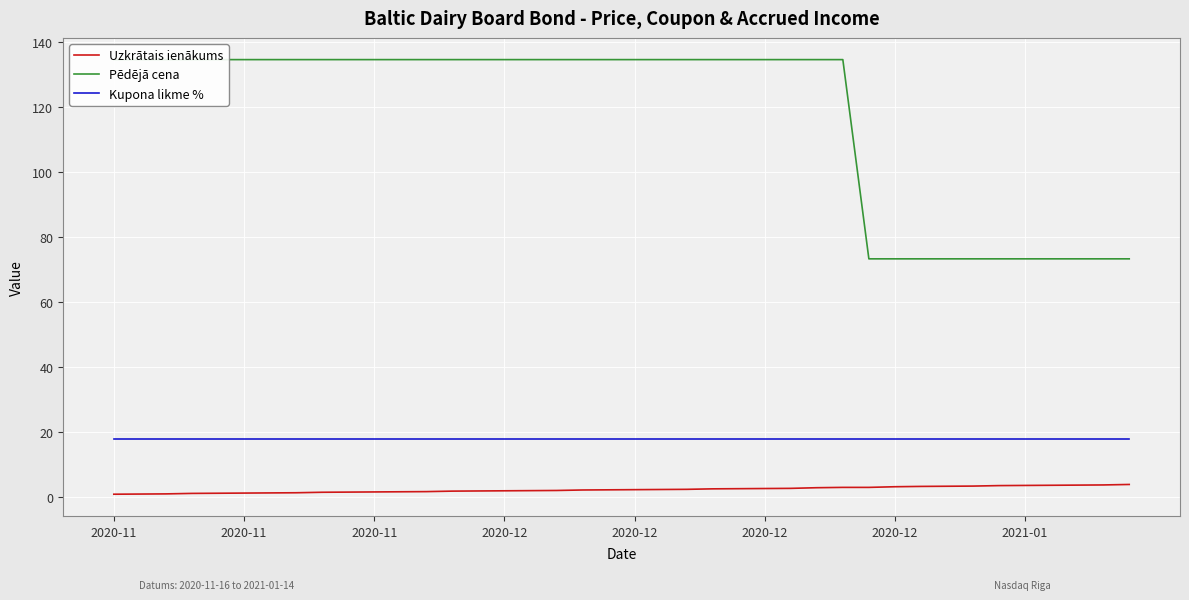

Which series has the widest spread of values?

Pēdējā cena